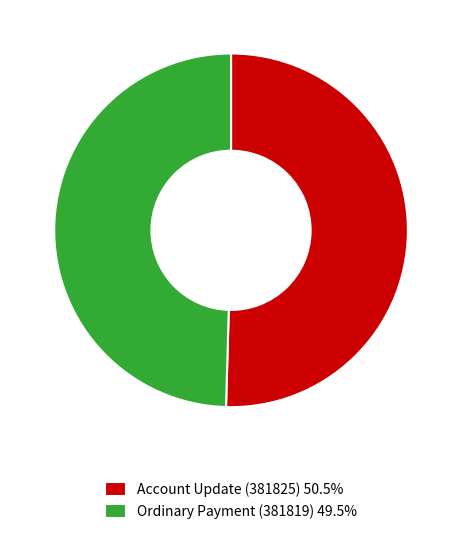

True or false: Ordinary Payment (381819) accounts for 50% of the total.

True